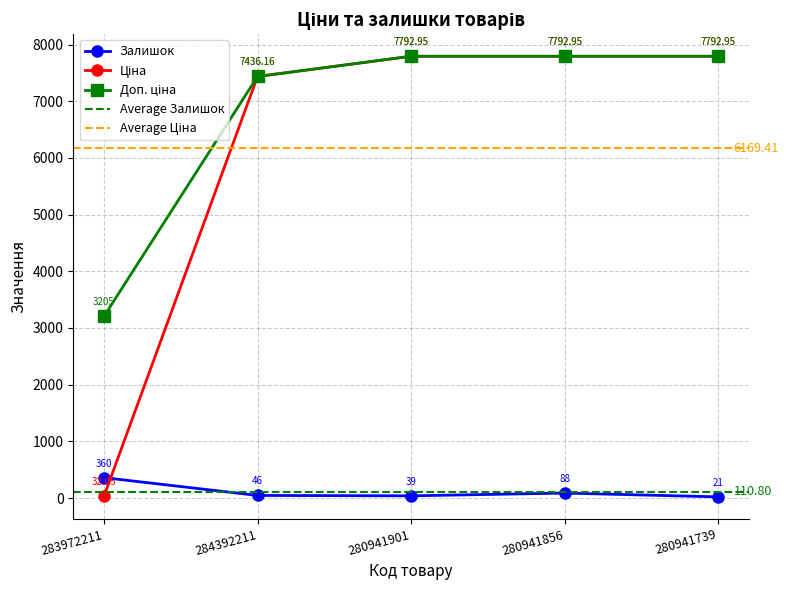

What is the difference between the second highest and second lowest values in the Залишок series?

49.0